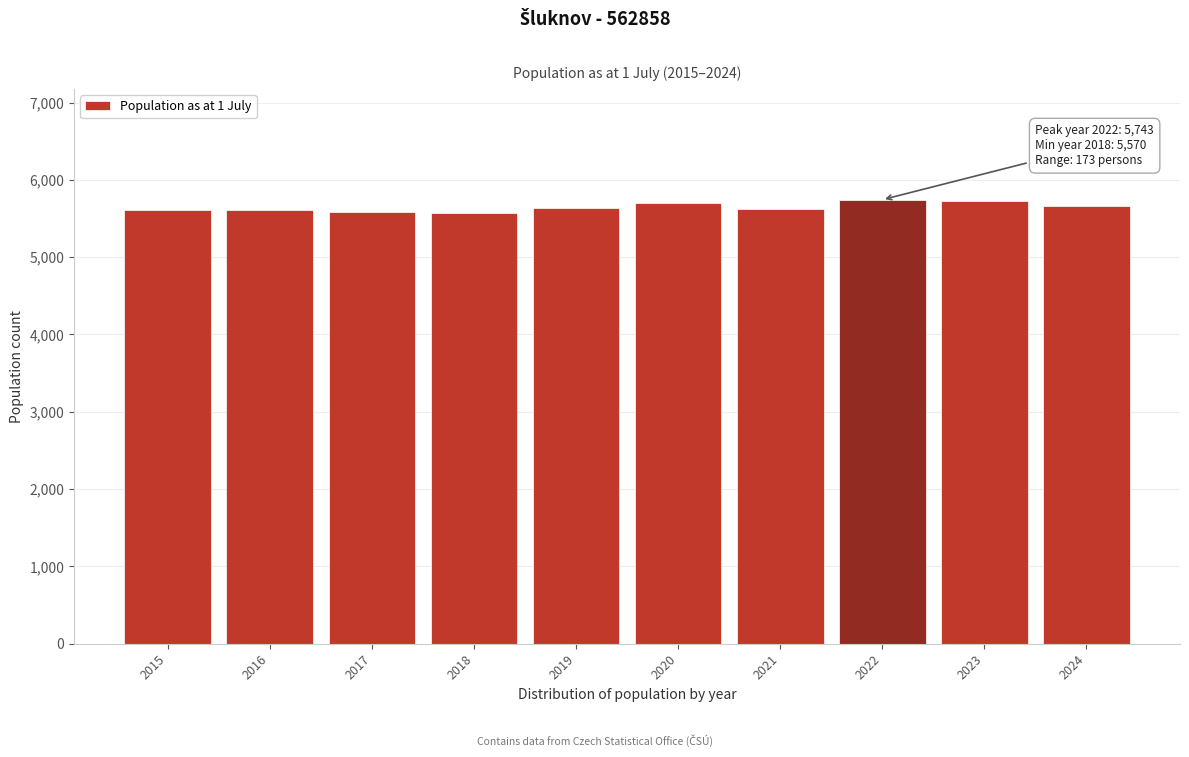

What is the ratio of the value at 2021 to the value at 2024?

1.0